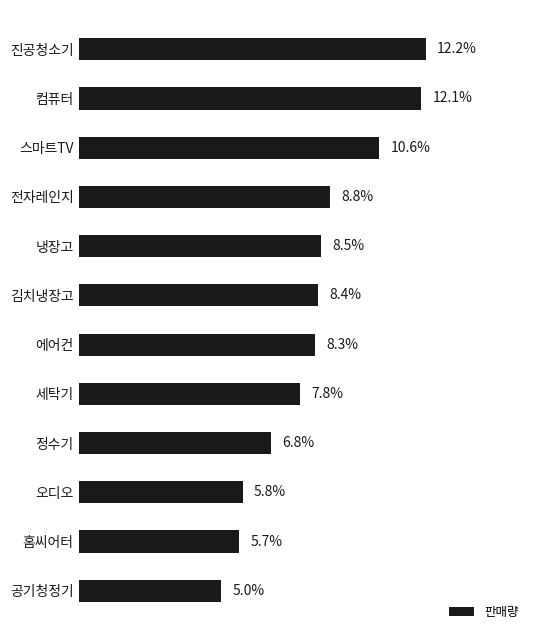

Which label corresponds to the smallest value in the chart?

공기청정기